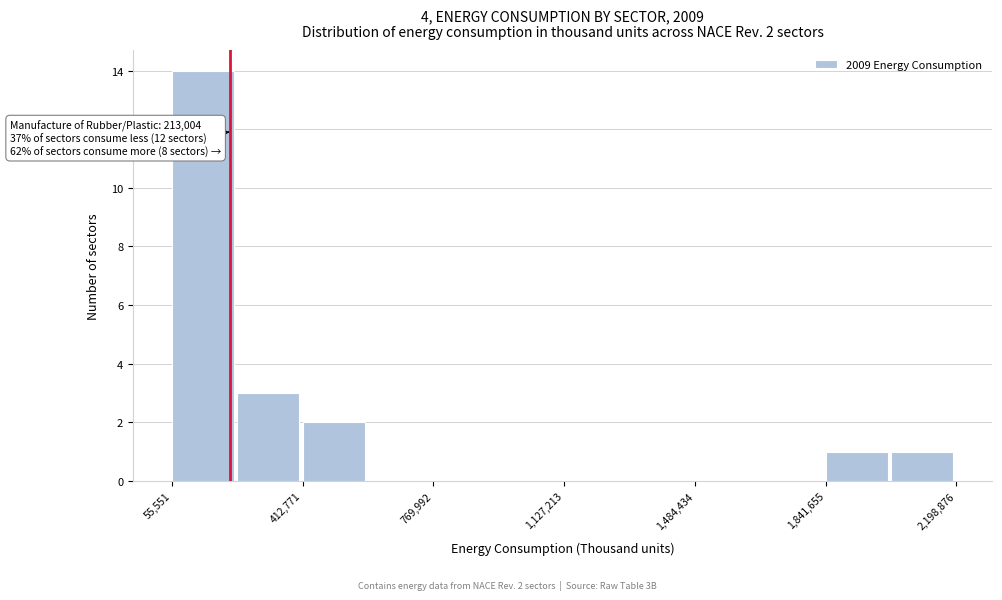

Around what value on the x-axis is the tallest bar? Give the approximate position of its centre, as read against the axis.

150000